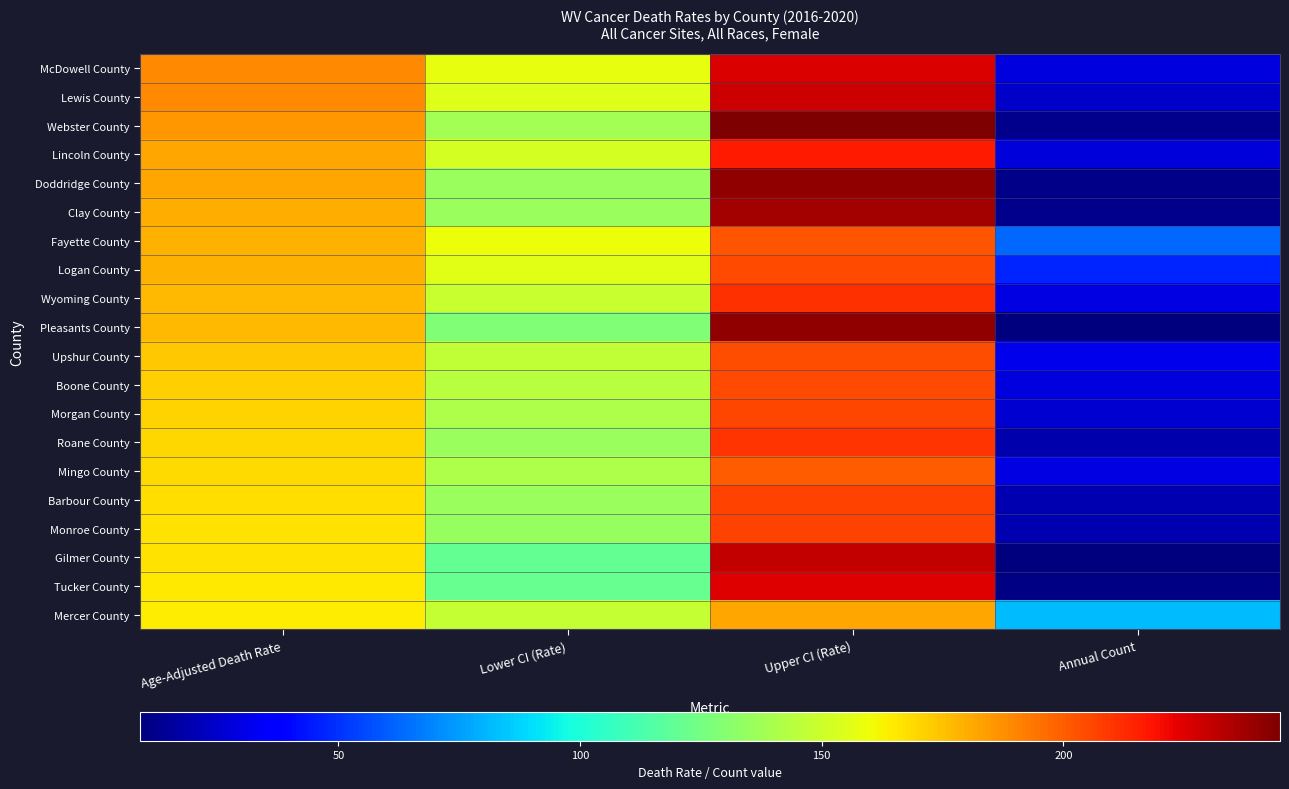

At how many categories does at least one series exceed 39?

4